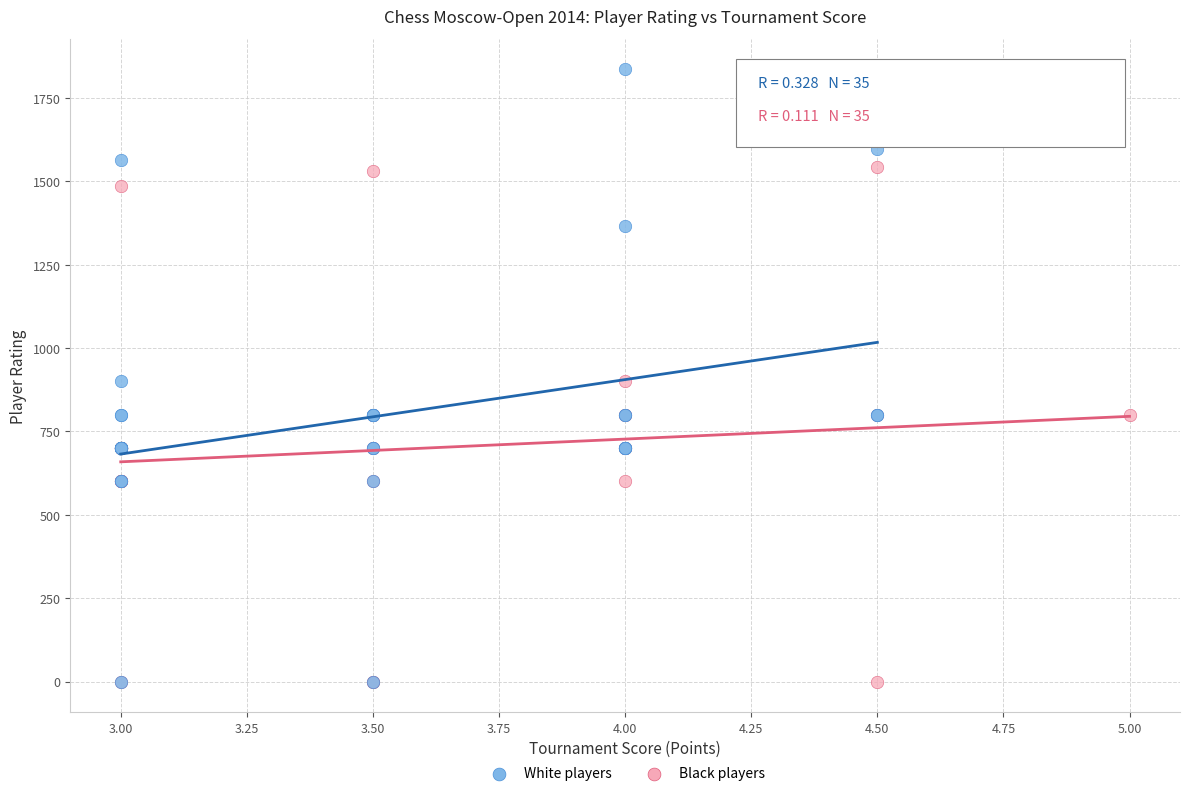

Which series reaches the maximum Y coordinate?

White players